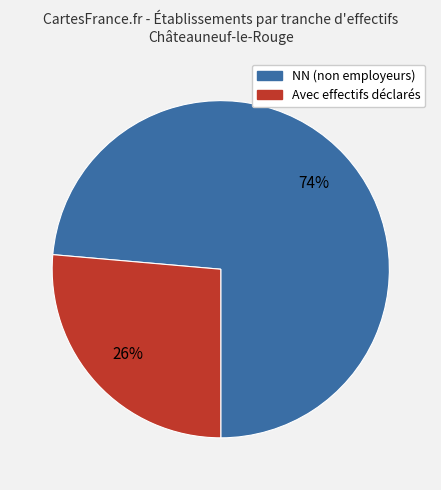

Does any single category account for the majority?

Yes